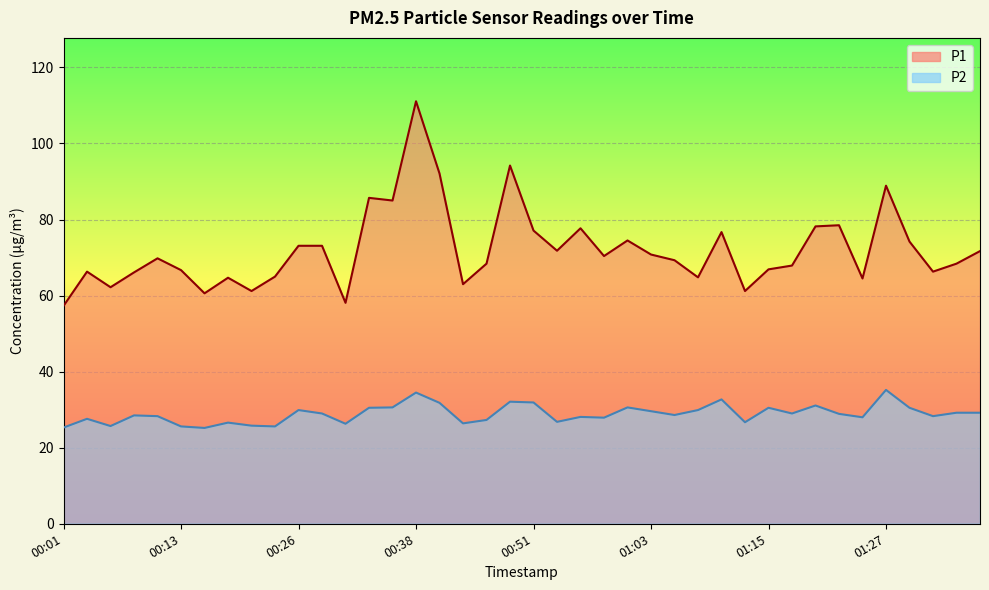

What is the lowest value of the P1 series?

57.3